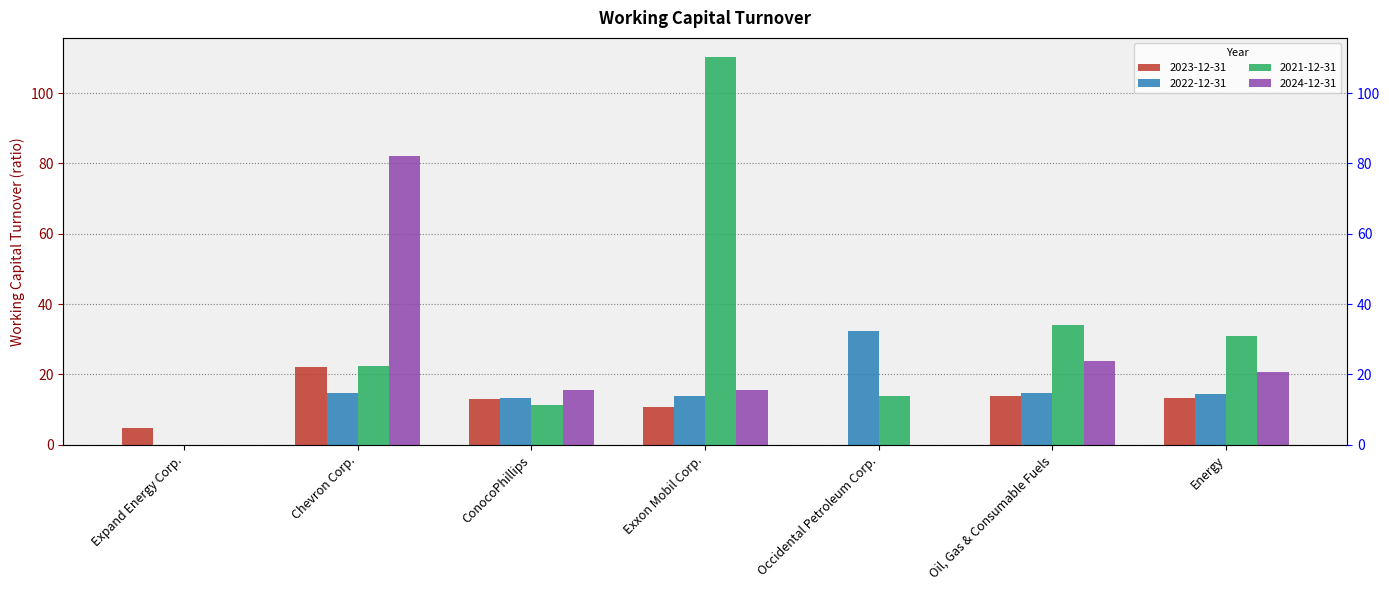

How many data points in 2022-12-31 are less than 14?

3